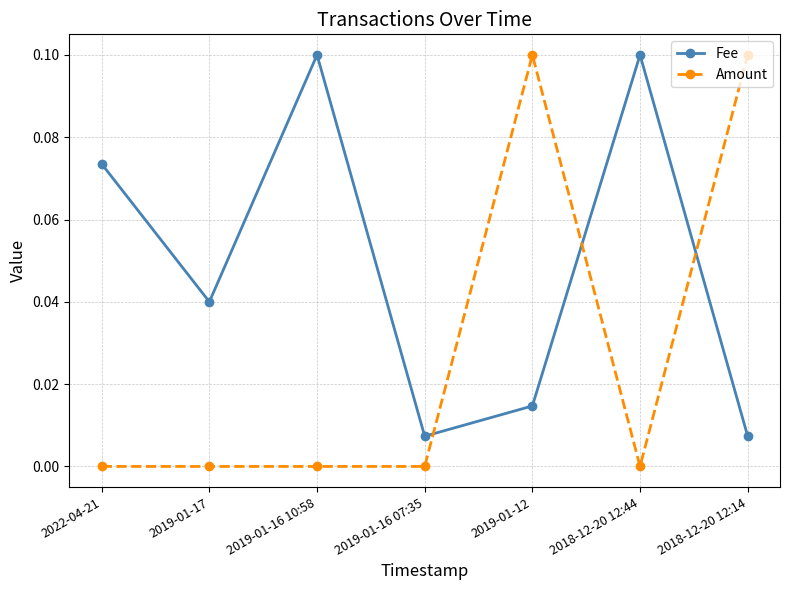

What is the label of the 4th point from the left?

2019-01-16 07:35